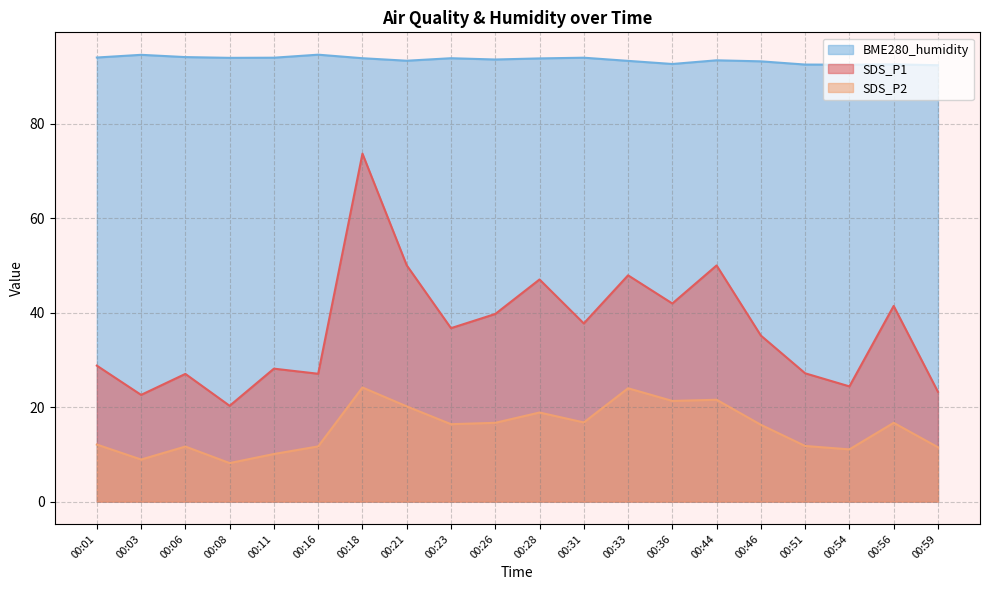

What is the maximum value for SDS_P1?

73.6